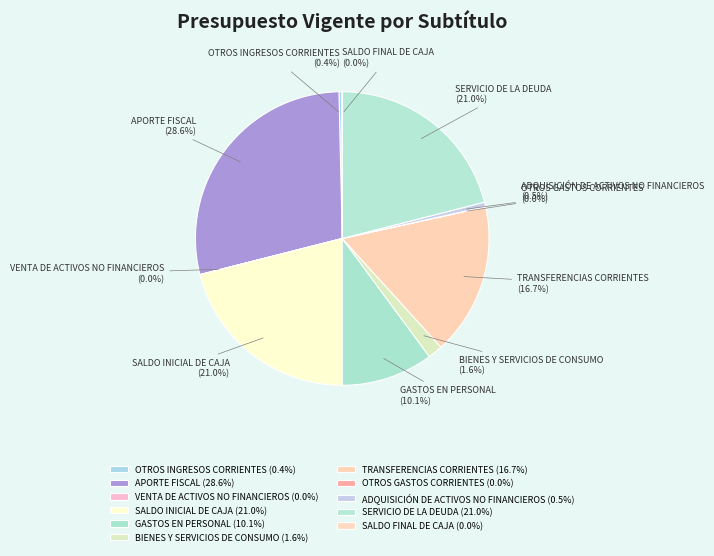

To the nearest percent, what portion does SALDO INICIAL DE CAJA represent?

21%